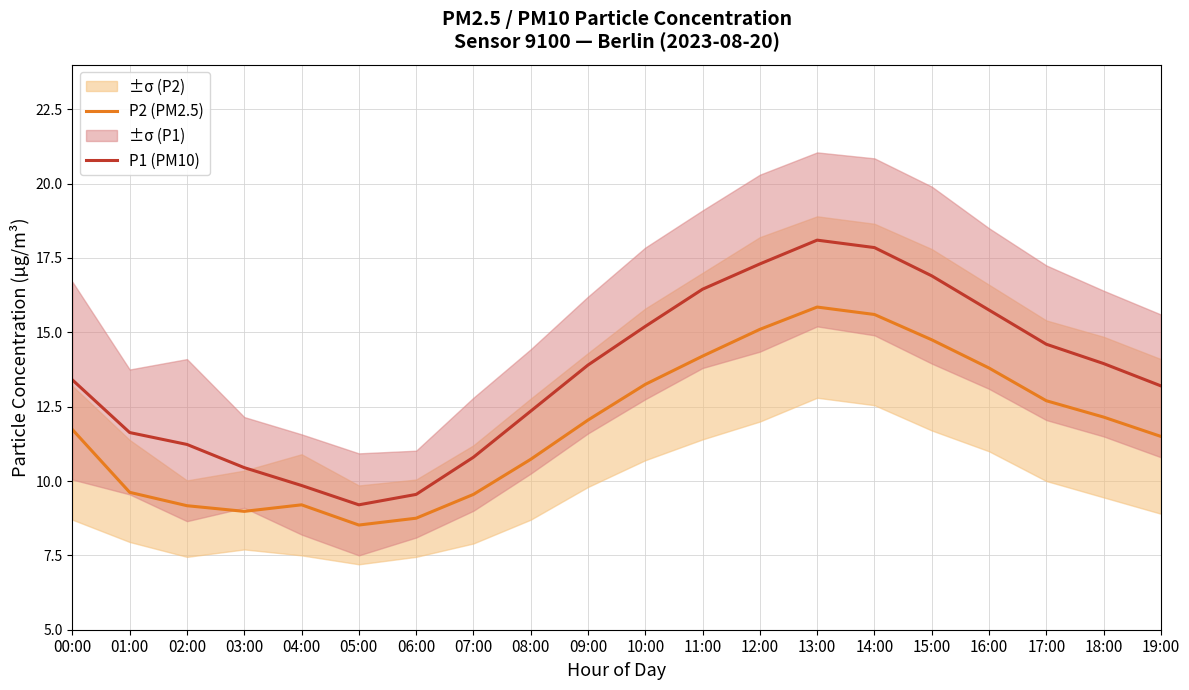

What position from the left is 16:00?

17